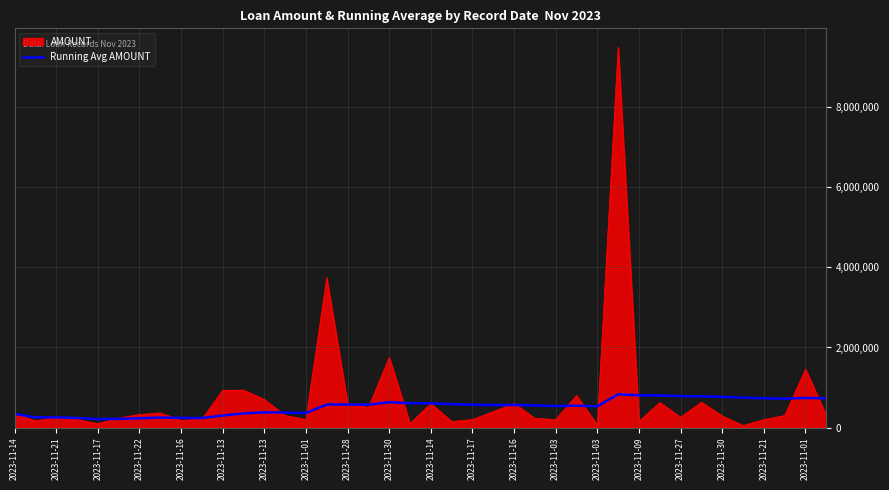

Rank the series by their maximum value, from lowest to highest.

Running Avg AMOUNT, AMOUNT